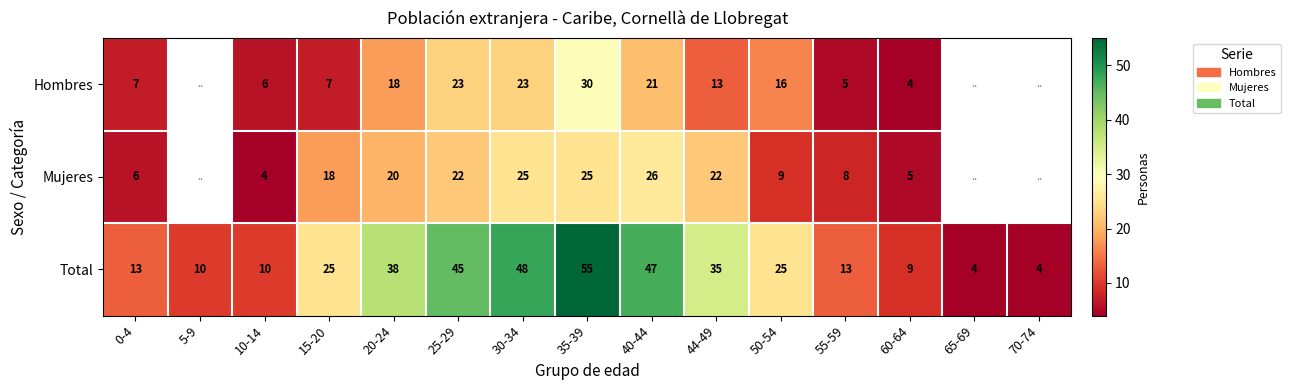

What is the sum of the Total values at 60-64 and 30-34?

57